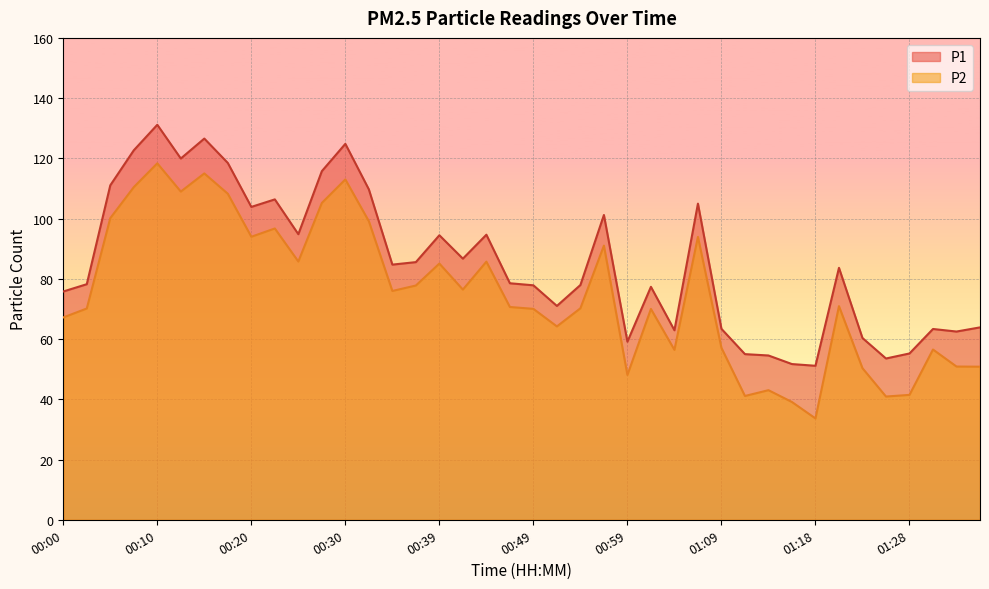

True or false: P2 and P1 cross at least once.

False